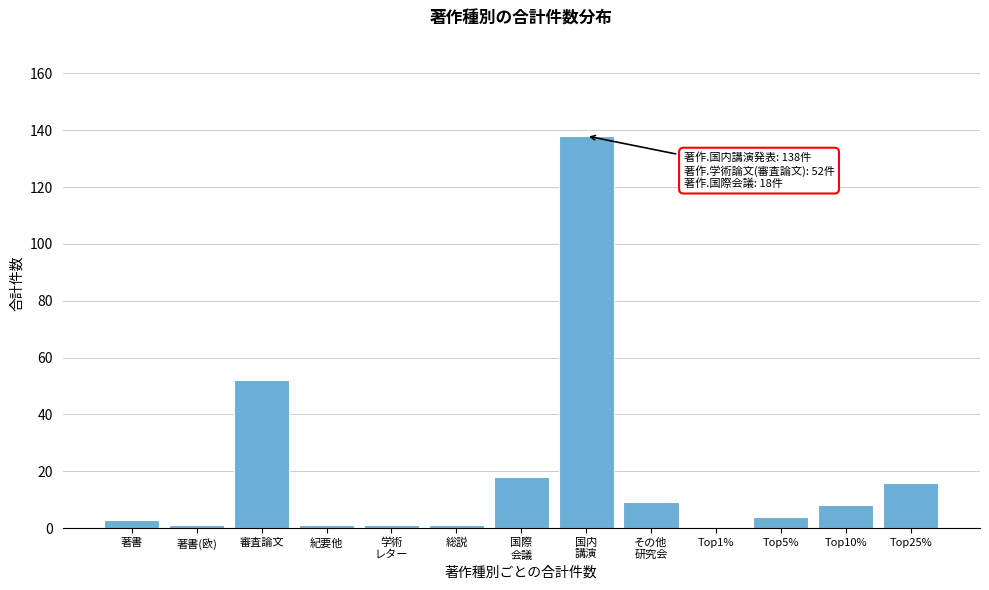

What is the maximum value shown in the chart?

138